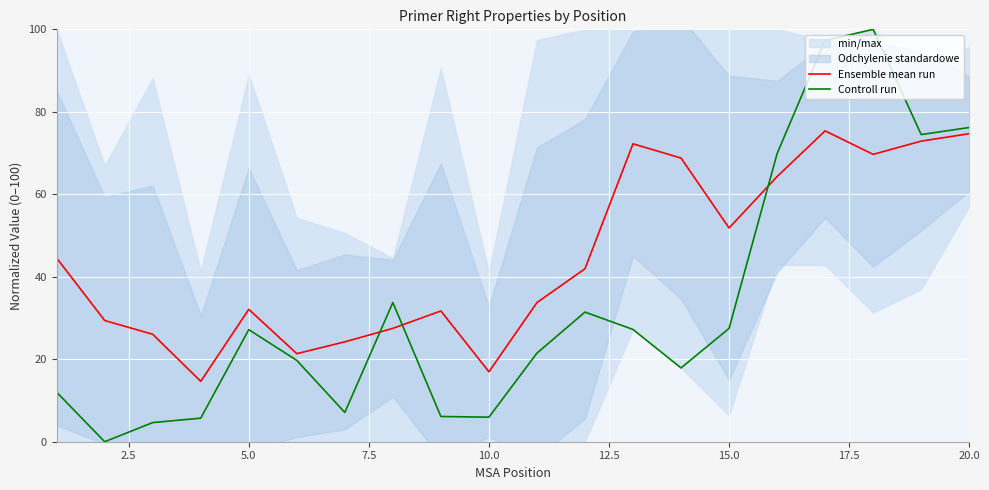

What is the sum of all Ensemble mean run values?

893.9